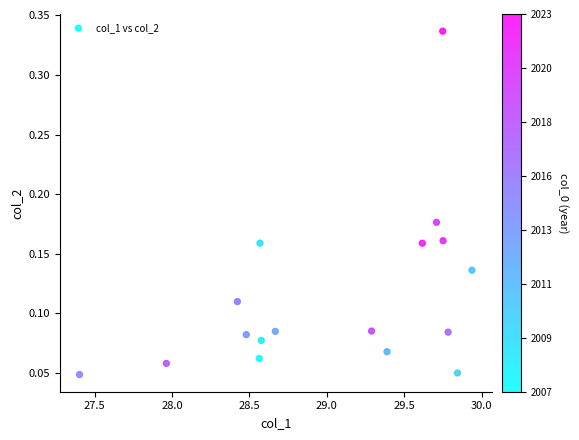

What is the range of X values (max minus min)?

2.5